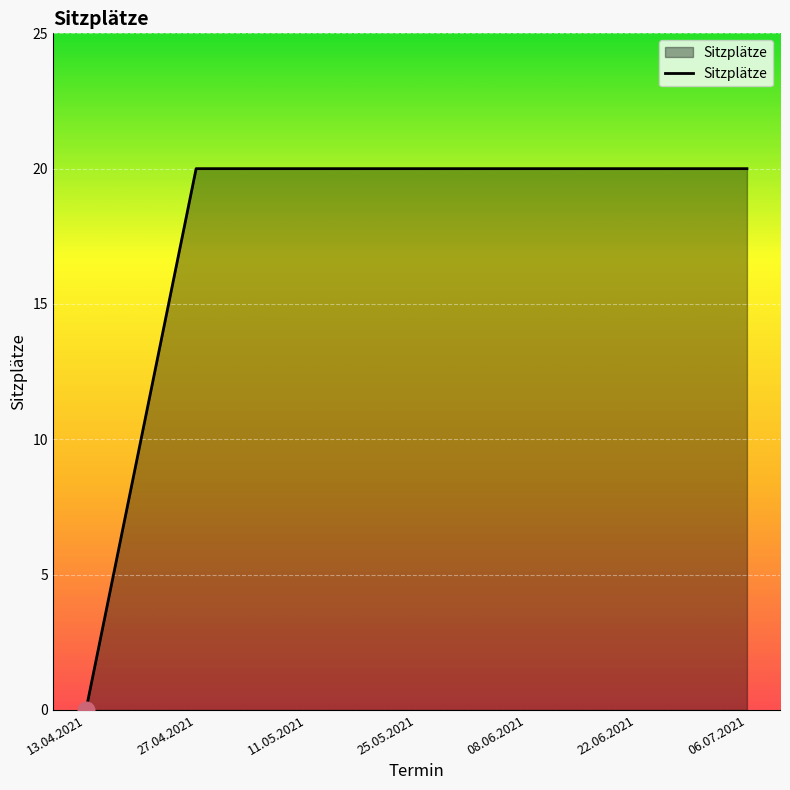

Reading right to left, list all the values displayed in this chart.

06.07.2021=20	22.06.2021=20	08.06.2021=20	25.05.2021=20	11.05.2021=20	27.04.2021=20	13.04.2021=0